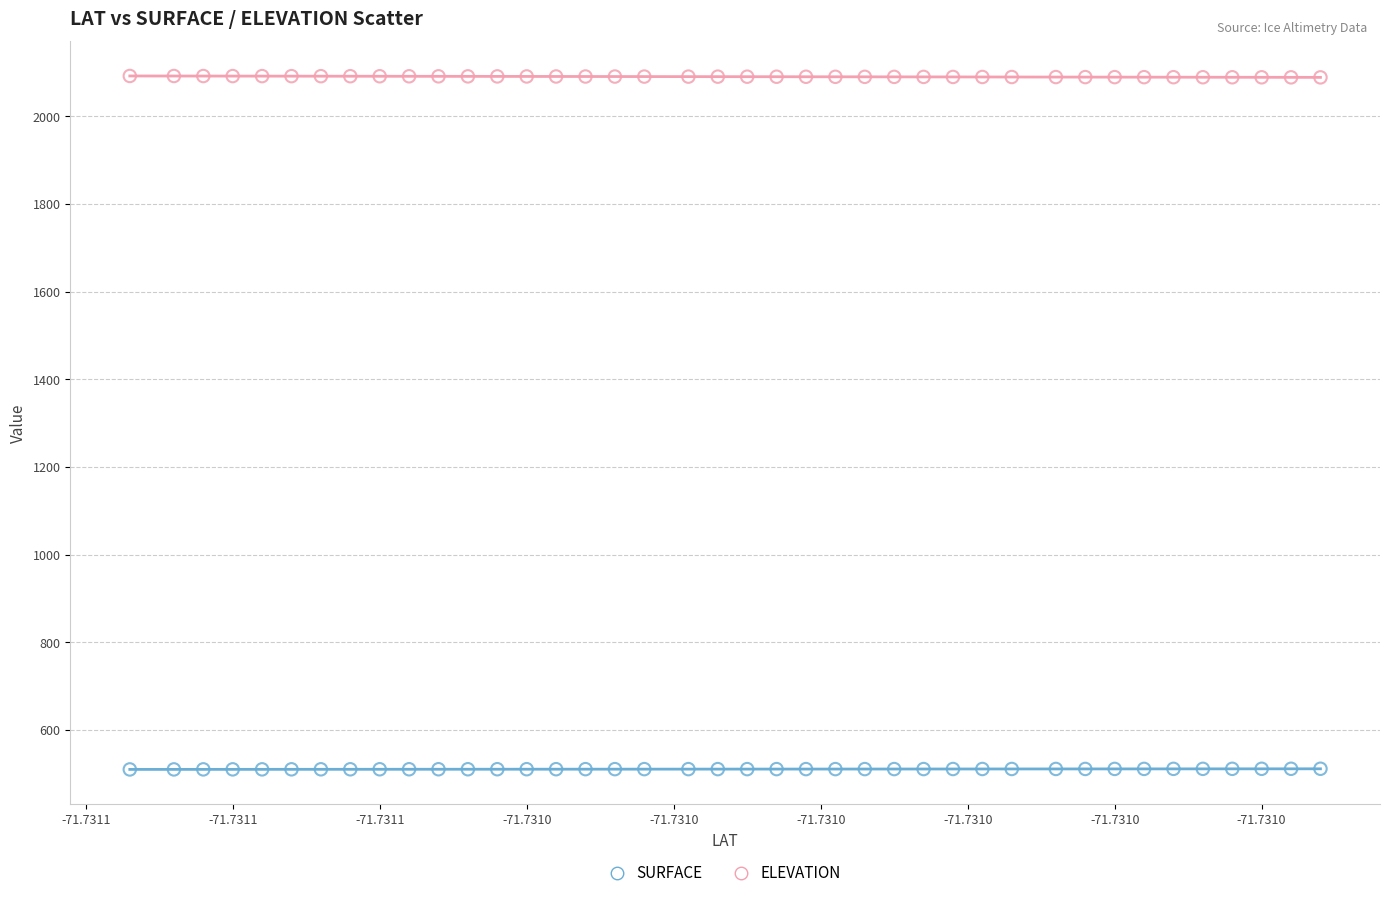

Which series contains the lowest Y value?

SURFACE